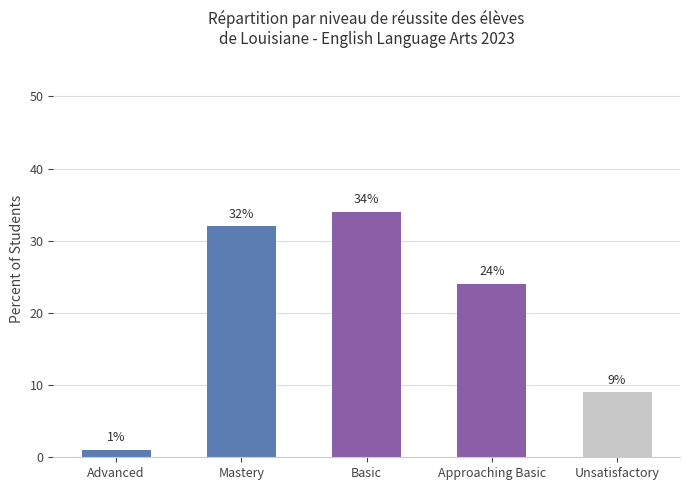

Rank the categories by value from highest to lowest.

Basic, Mastery, Approaching Basic, Unsatisfactory, Advanced